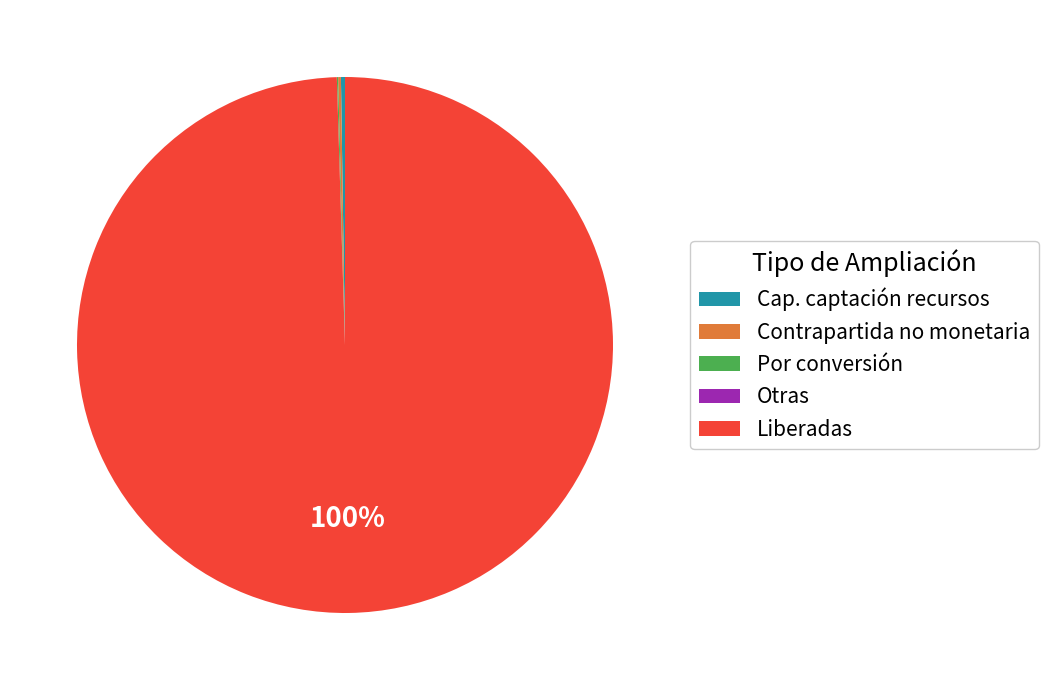

True or false: Liberadas accounts for 100% of the total.

True